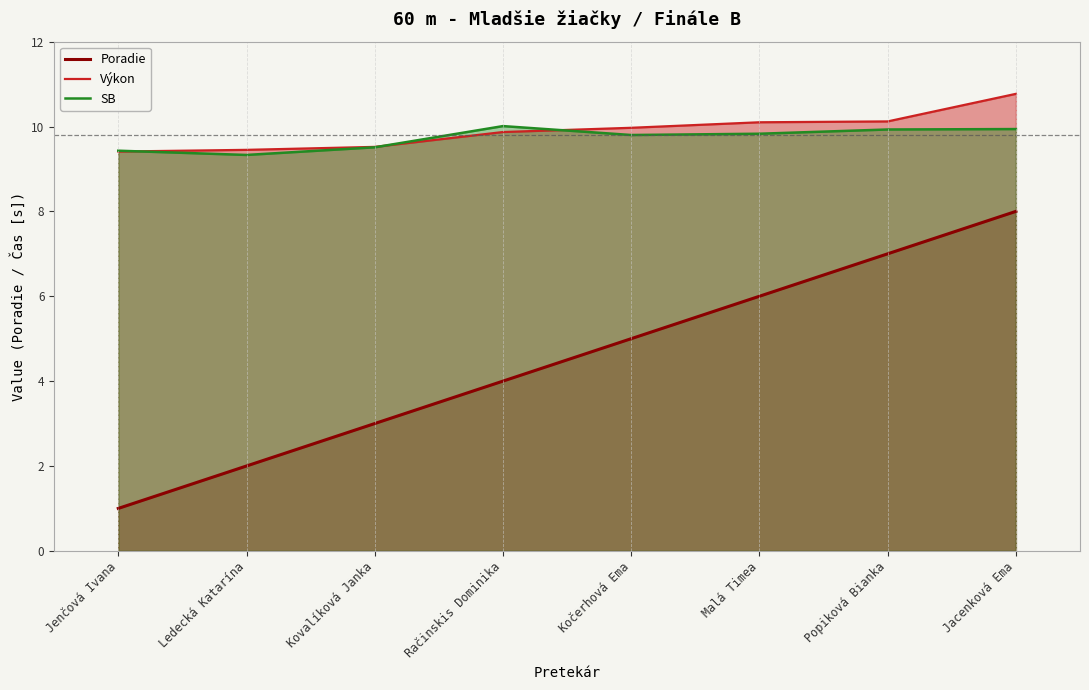

What is the total value across all series at Malá Timea?

25.9